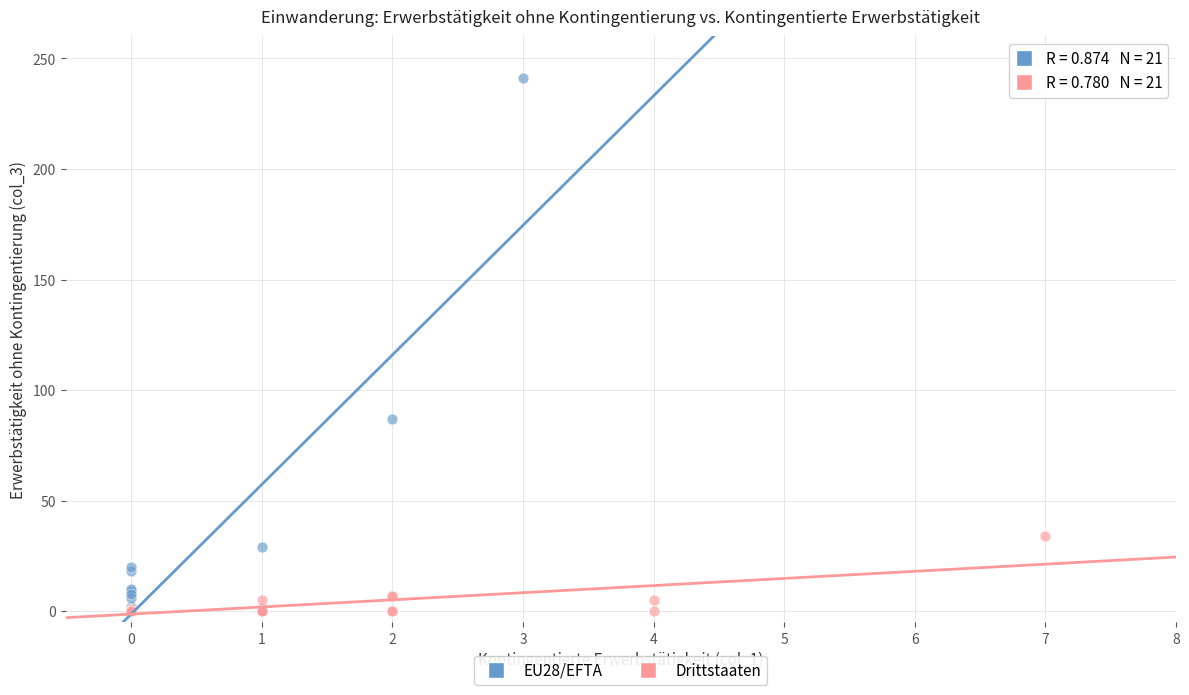

Which series contains the highest Y value?

EU28/EFTA